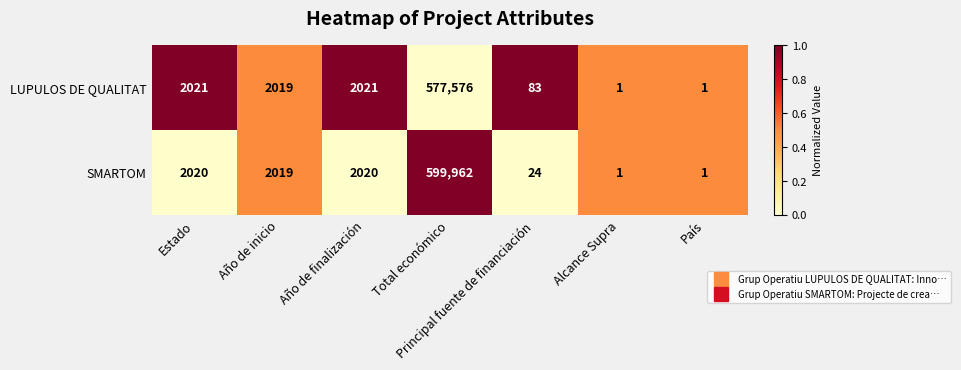

At which category is the sum across all series the highest?

Total económico